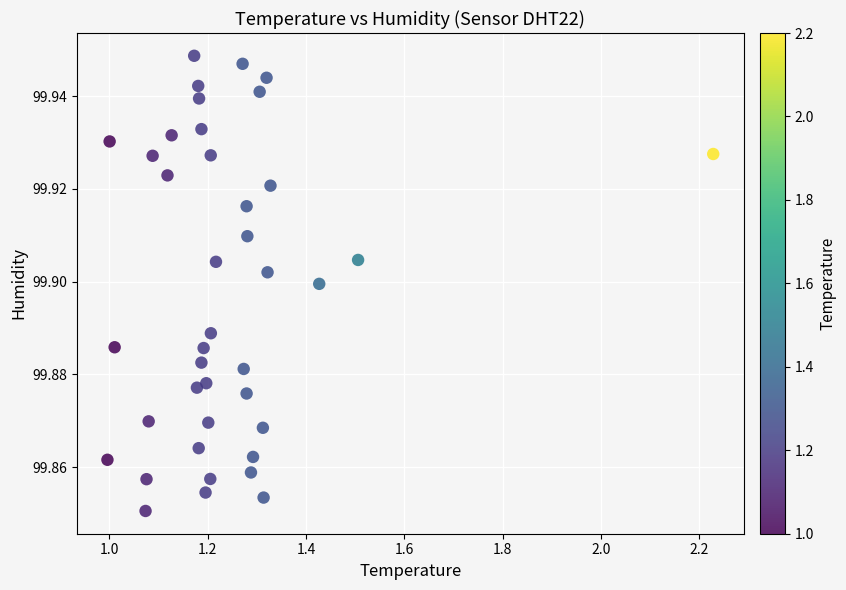

What is the range of X values (max minus min)?

1.2